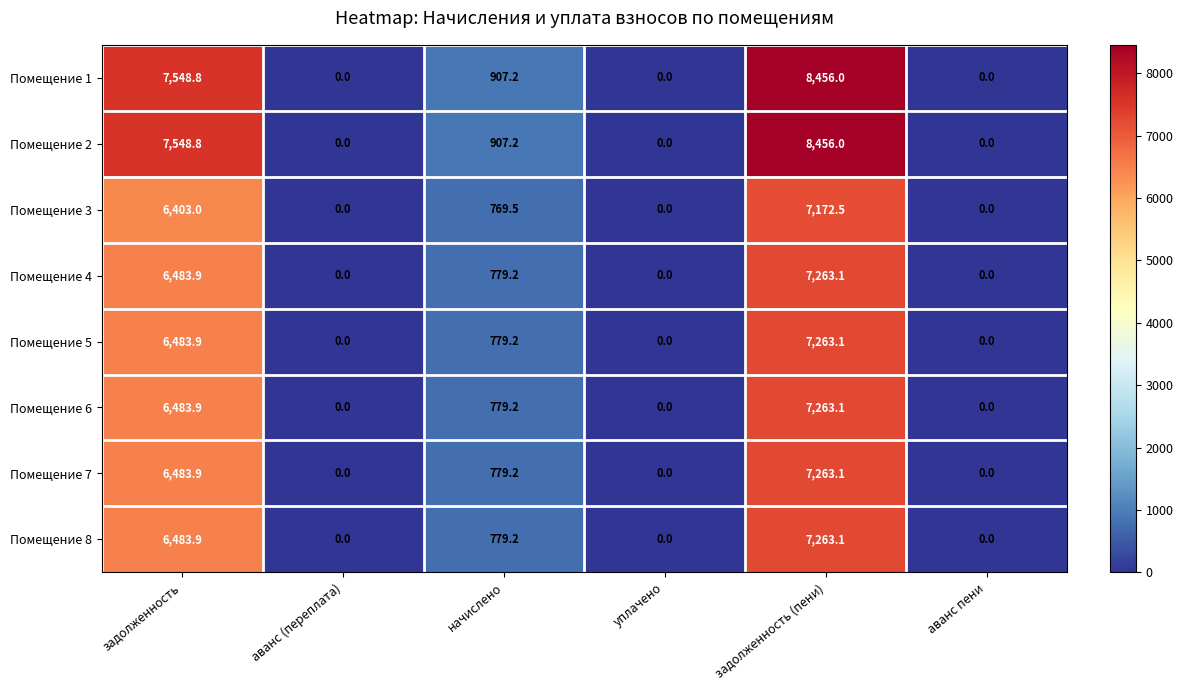

What is the approximate value of Помещение 6 at задолженность?

6483.9